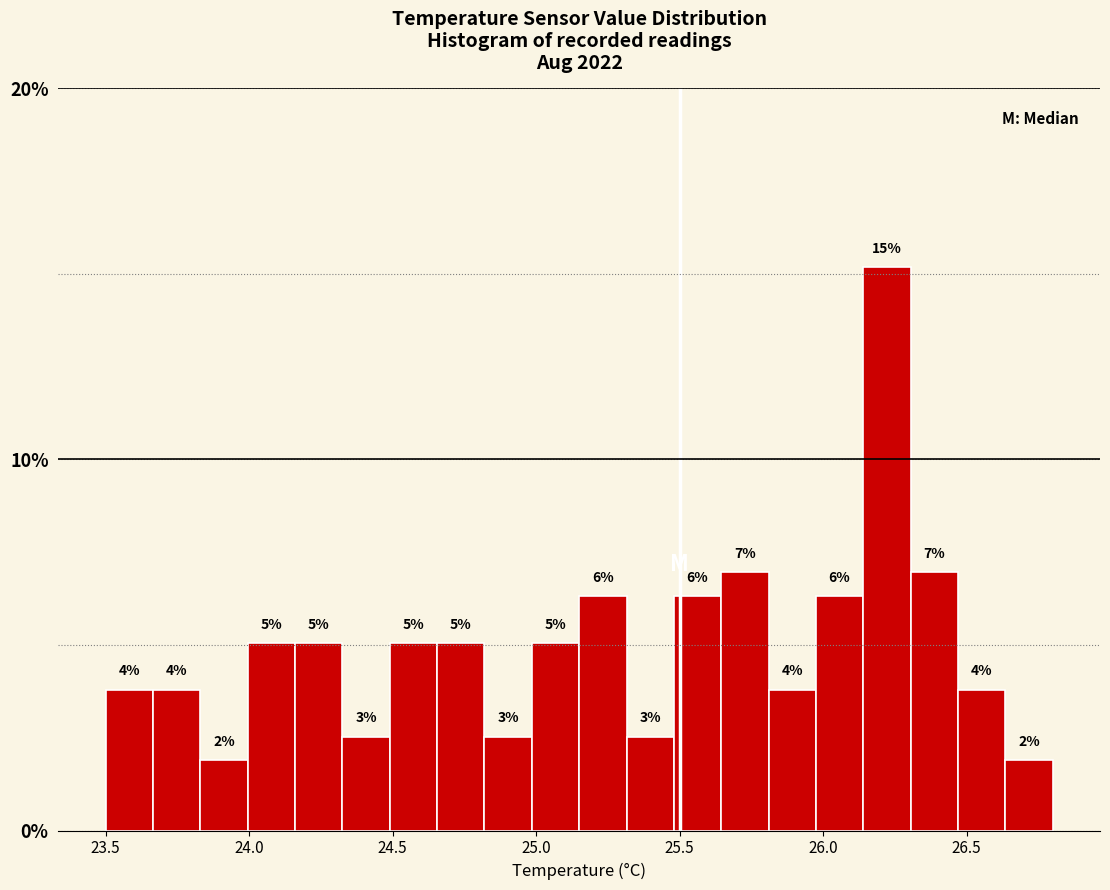

Read against the x-axis, roughly where is the centre of the tallest bar?

26.20